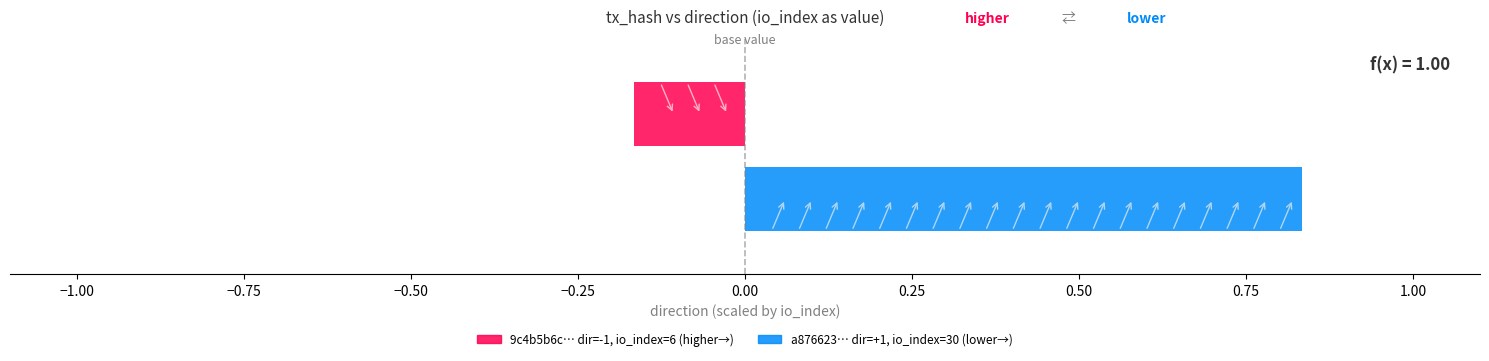

How many data points does each series have?

1